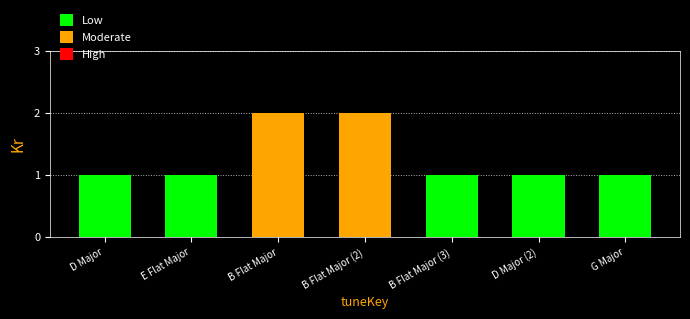

What is the label of the 1st bar from the right?

G Major